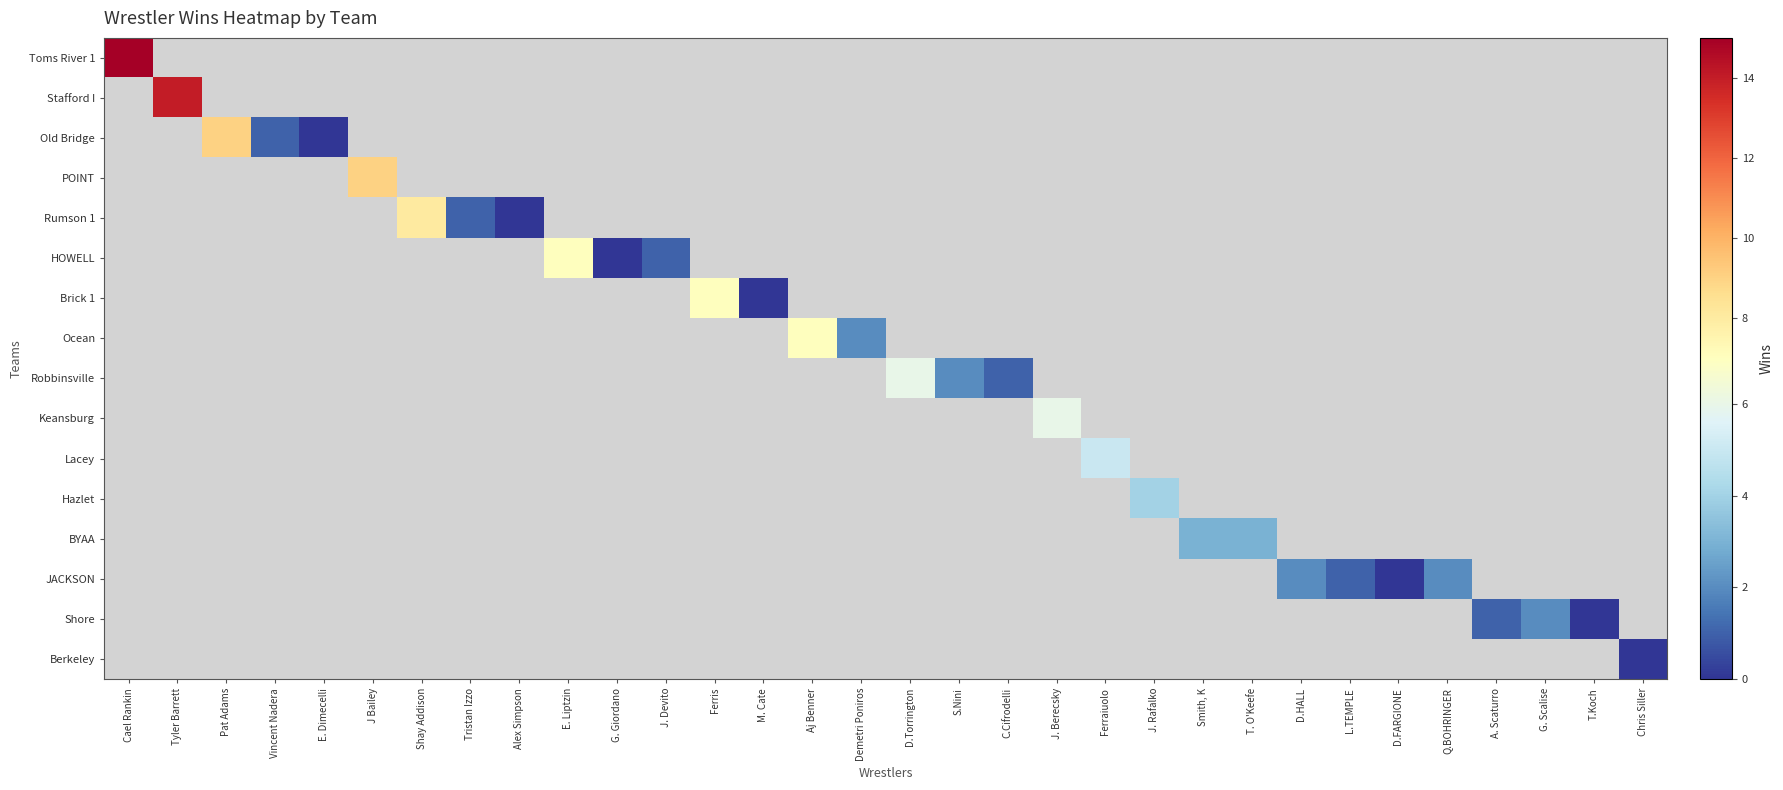

List the series in order of their overall mean, highest first.

Toms River 1, Stafford I, Old Bridge, POINT, Rumson 1, HOWELL, Brick 1, Ocean, Robbinsville, Keansburg, Lacey, Hazlet, BYAA, JACKSON, Shore, Berkeley